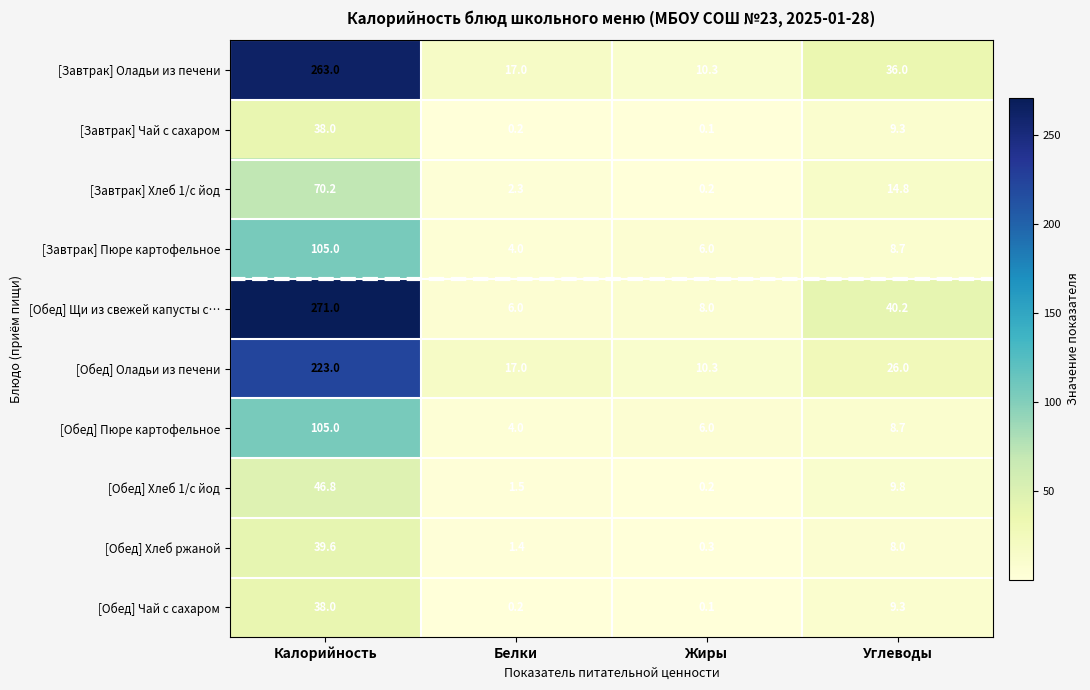

Which series has the largest total across all categories?

[Завтрак] Оладьи из печени